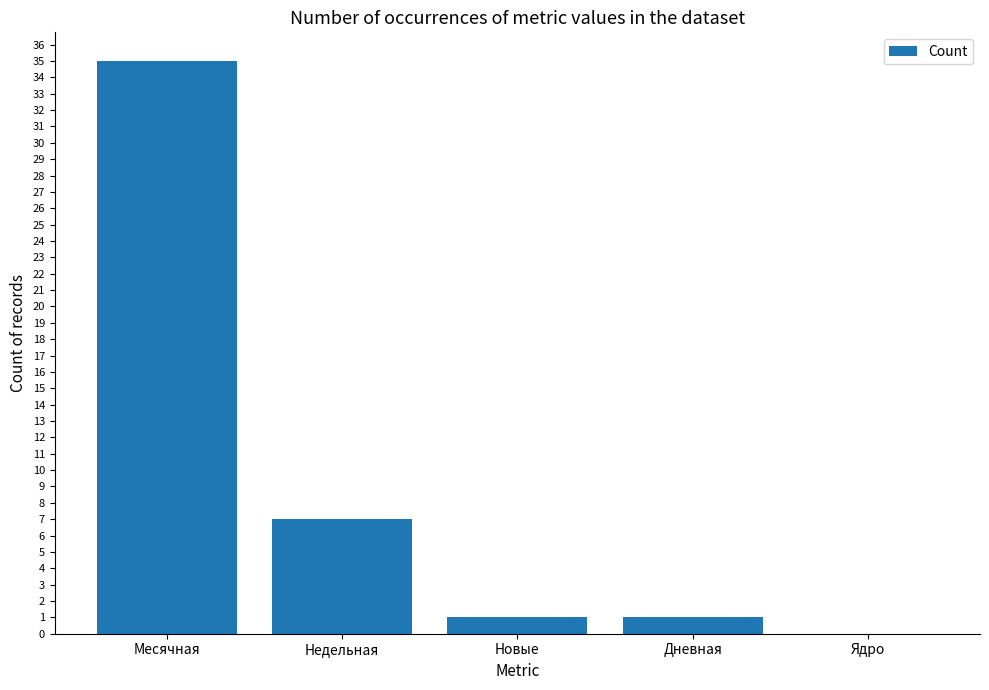

What is the average value?

9